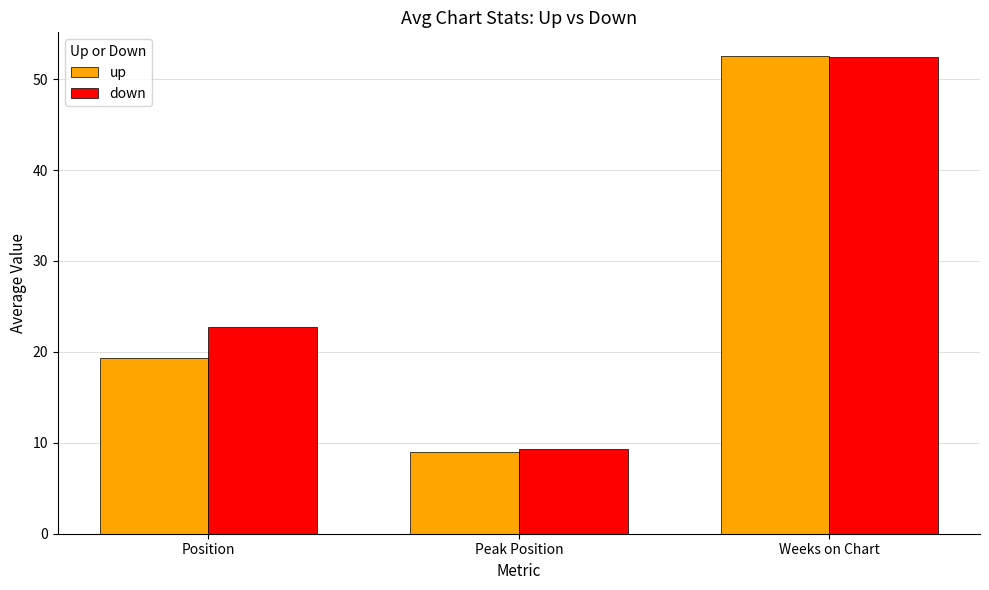

What is the total value across all series at Position?

42.0